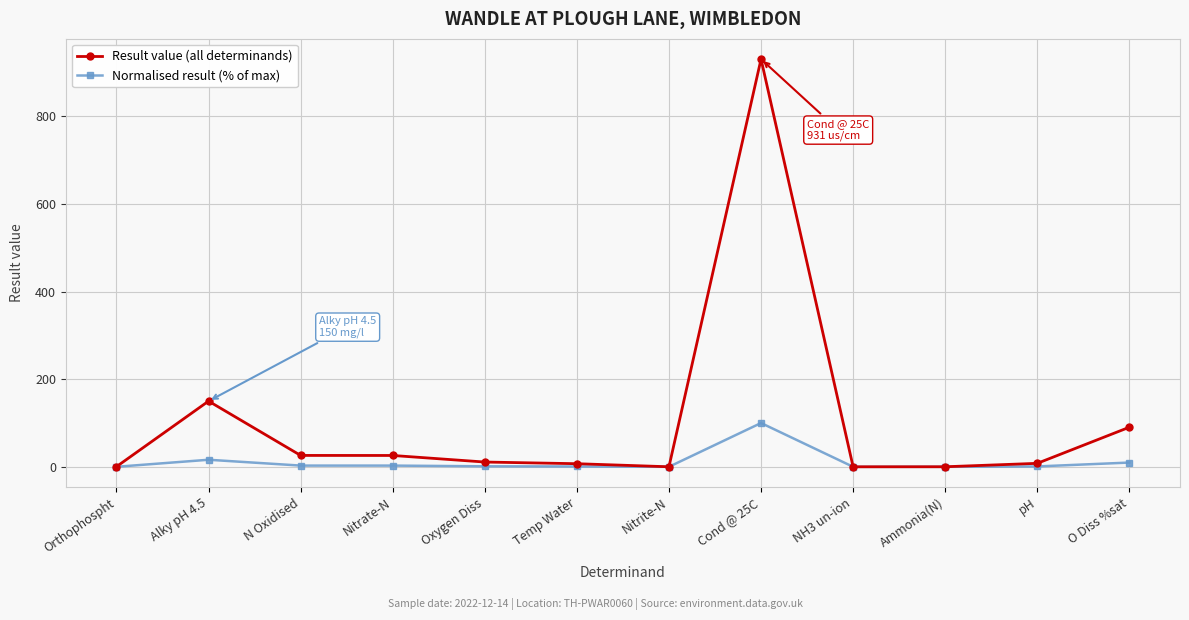

What is the label of the 8th point from the right?

Oxygen Diss